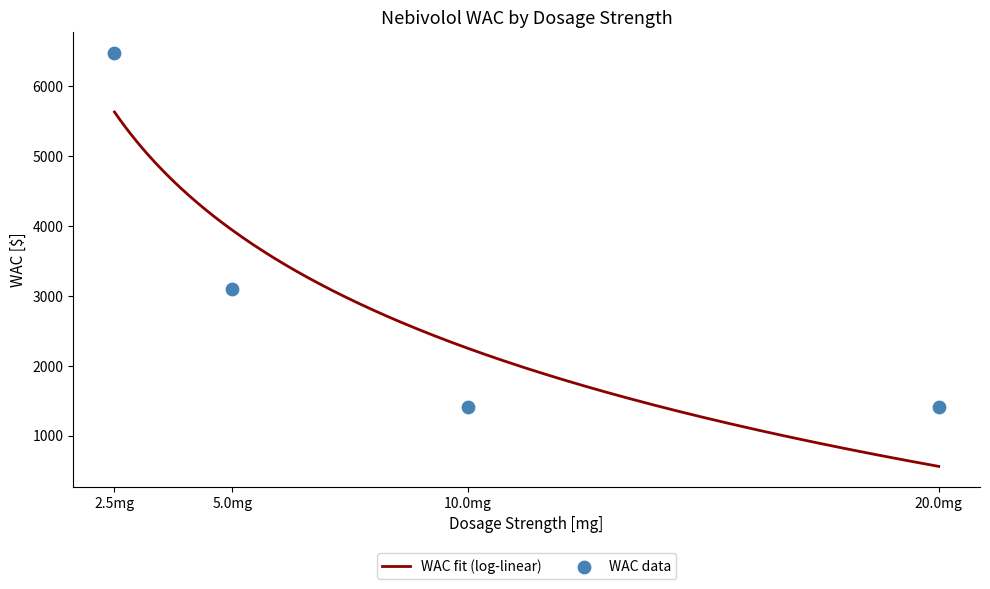

What is the highest value of the WAC fit (log-linear) series?

5633.3